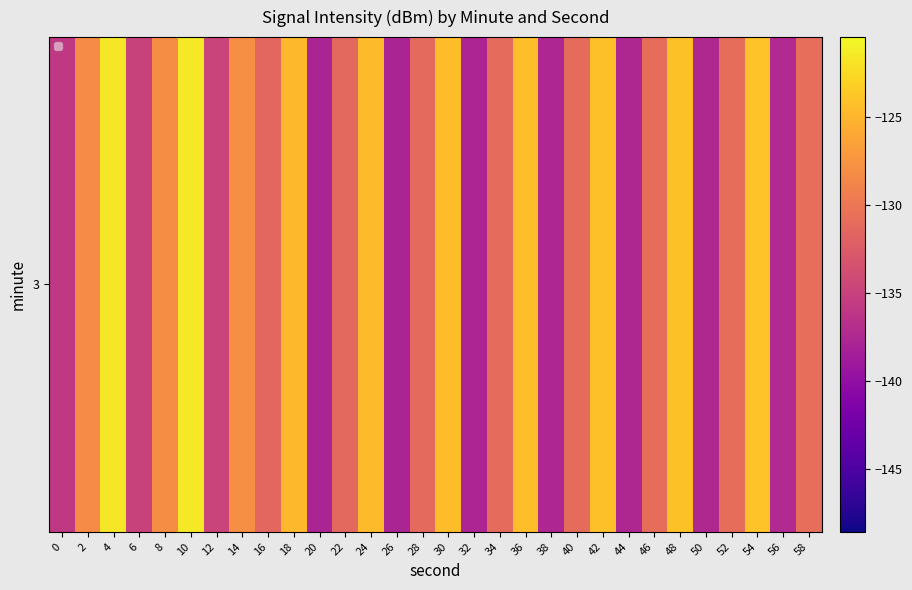

Between 56 and 38, which is larger?

56